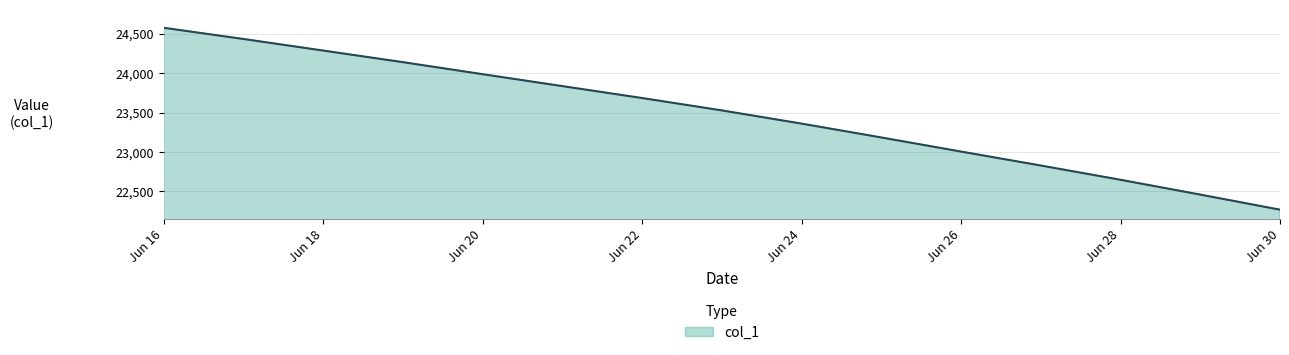

What is the minimum value shown in the chart?

22267.0